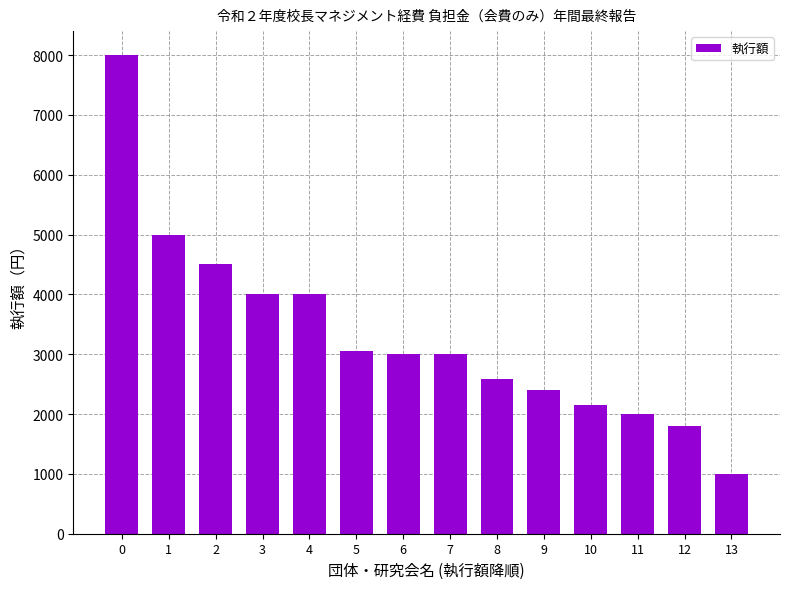

What is the value of the 10th bar from the left?

2400